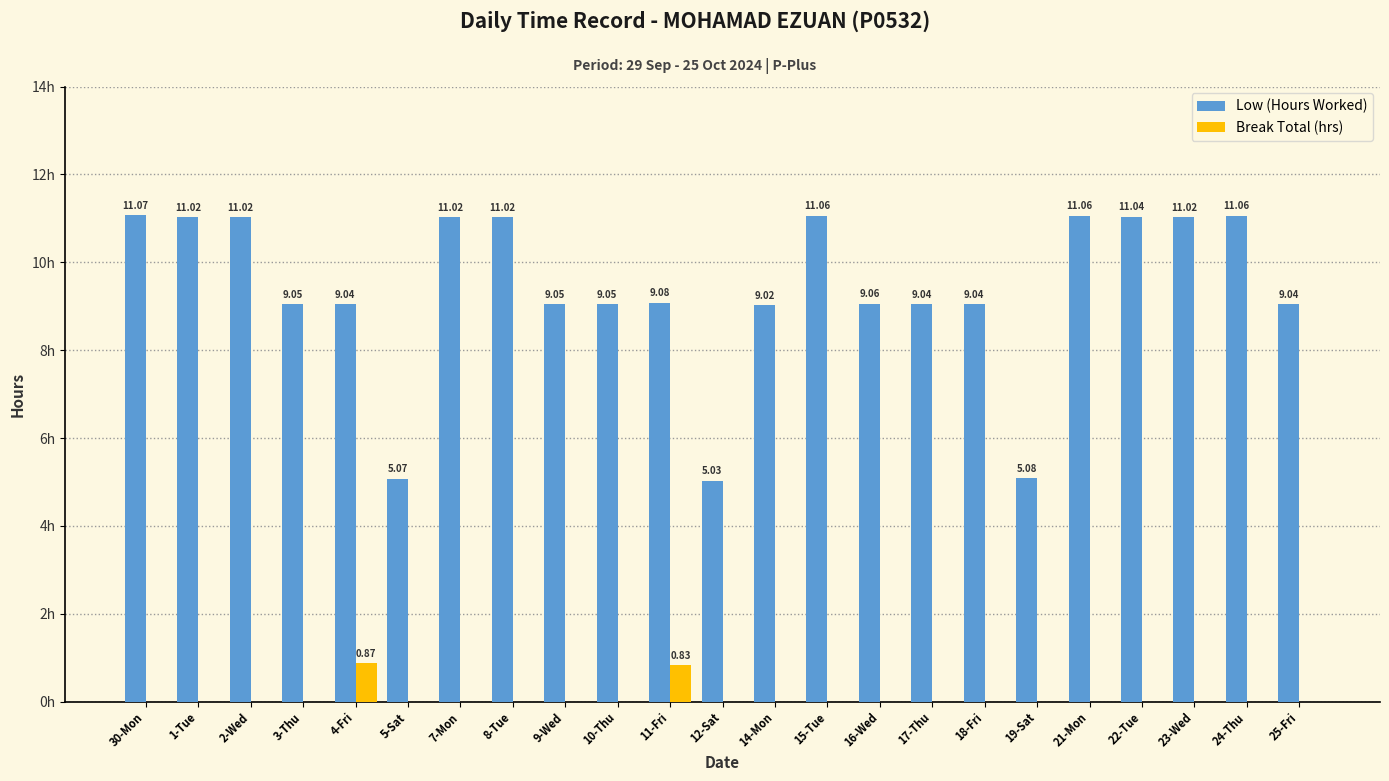

At which category is the sum across all series the highest?

30-Mon